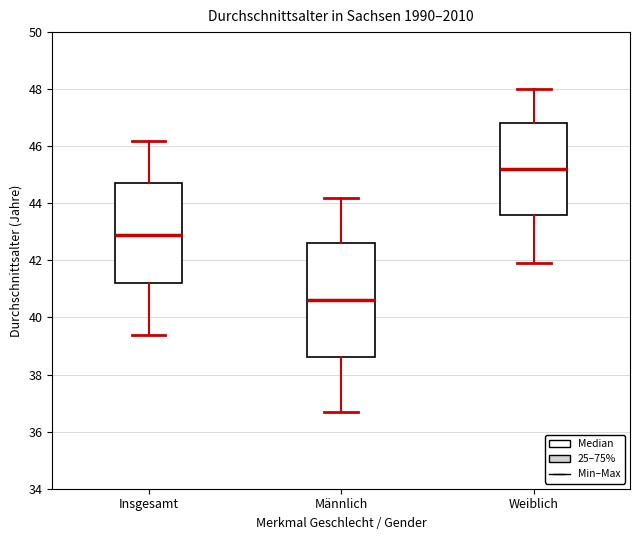

Reading left to right, read every box against the y-axis: the position of its median line, the range the box covers, and the ends of its whiskers. The values are not printed on the chart, so give them approximately, as read against the axis.

Insgesamt: median 43.0, box 41.2 to 44.8, whiskers 39.4 to 46.2
Männlich: median 40.6, box 38.6 to 42.6, whiskers 36.8 to 44.2
Weiblich: median 45.2, box 43.6 to 46.8, whiskers 42.0 to 48.0